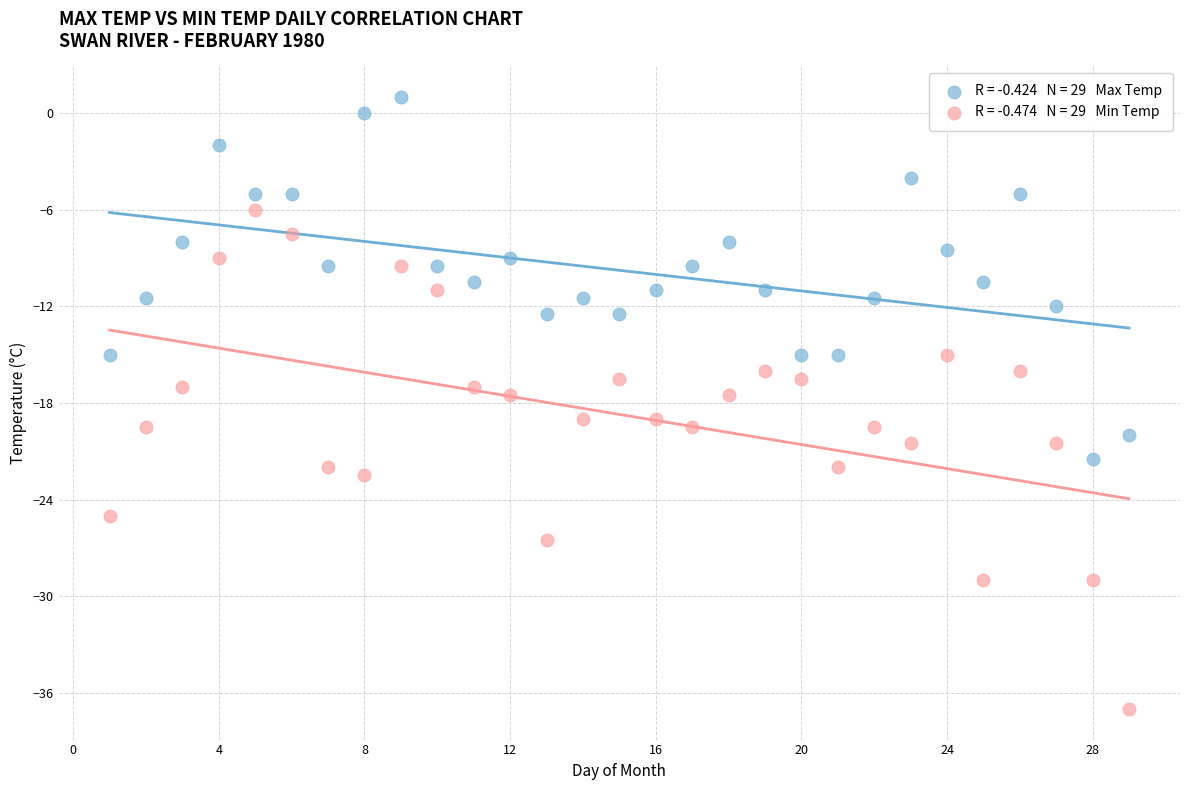

Across all data points, what is the range of X values (max minus min)?

28.0